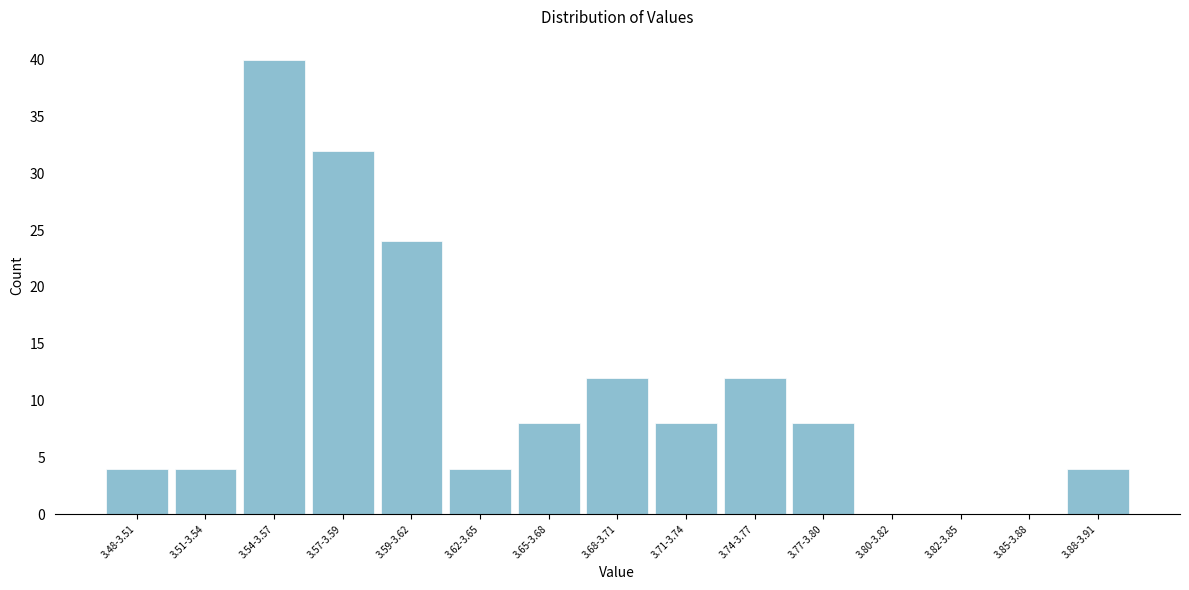

Reading left to right, extract all data points from this chart.

3.48-3.51=4	3.51-3.54=4	3.54-3.57=40	3.57-3.59=32	3.59-3.62=24	3.62-3.65=4	3.65-3.68=8	3.68-3.71=12	3.71-3.74=8	3.74-3.77=12	3.77-3.80=8	3.80-3.82=0	3.82-3.85=0	3.85-3.88=0	3.88-3.91=4